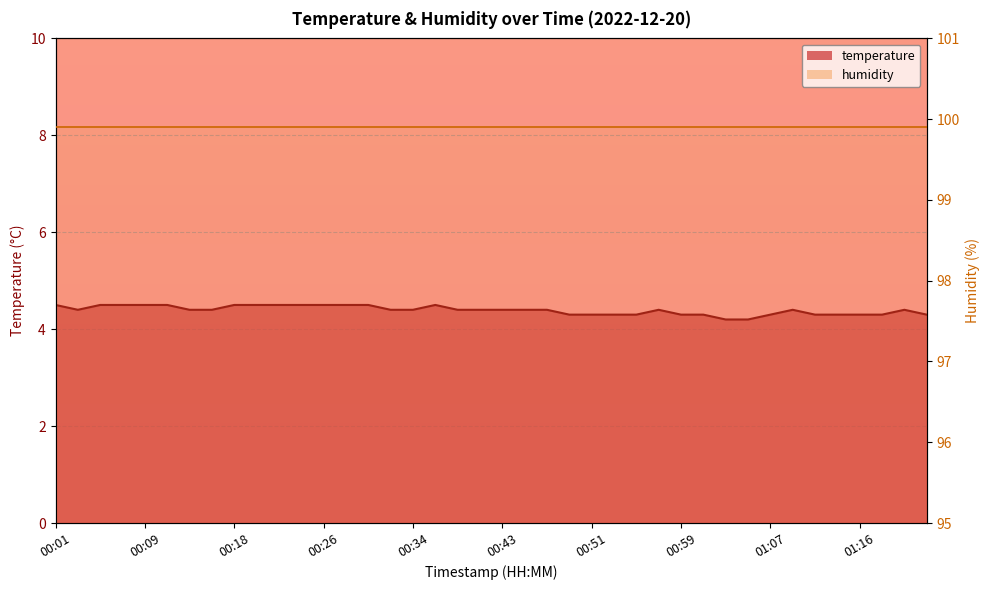

Is it true that the value at 01:20 is 4.4?

True